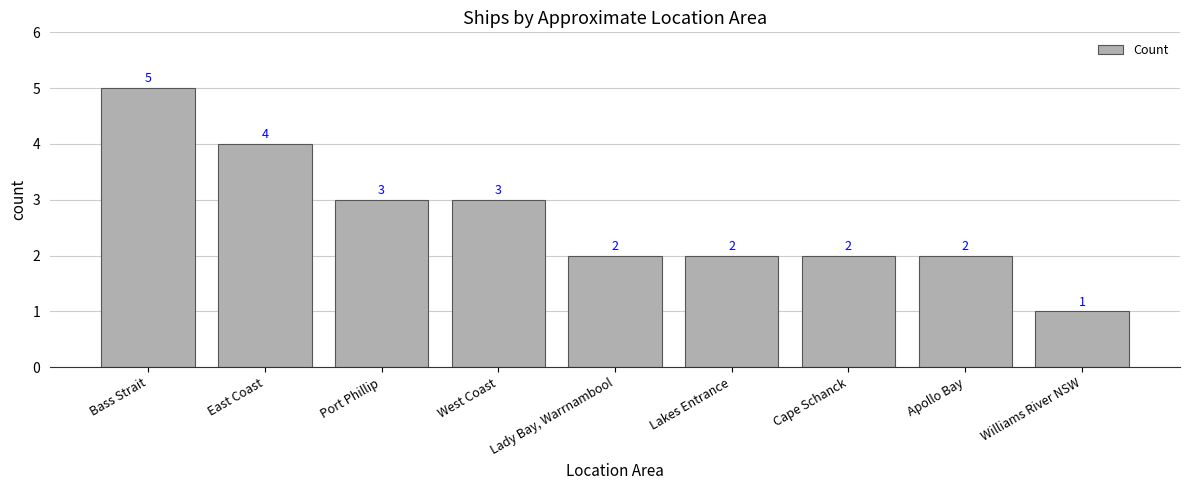

How many data points are less than 2?

1